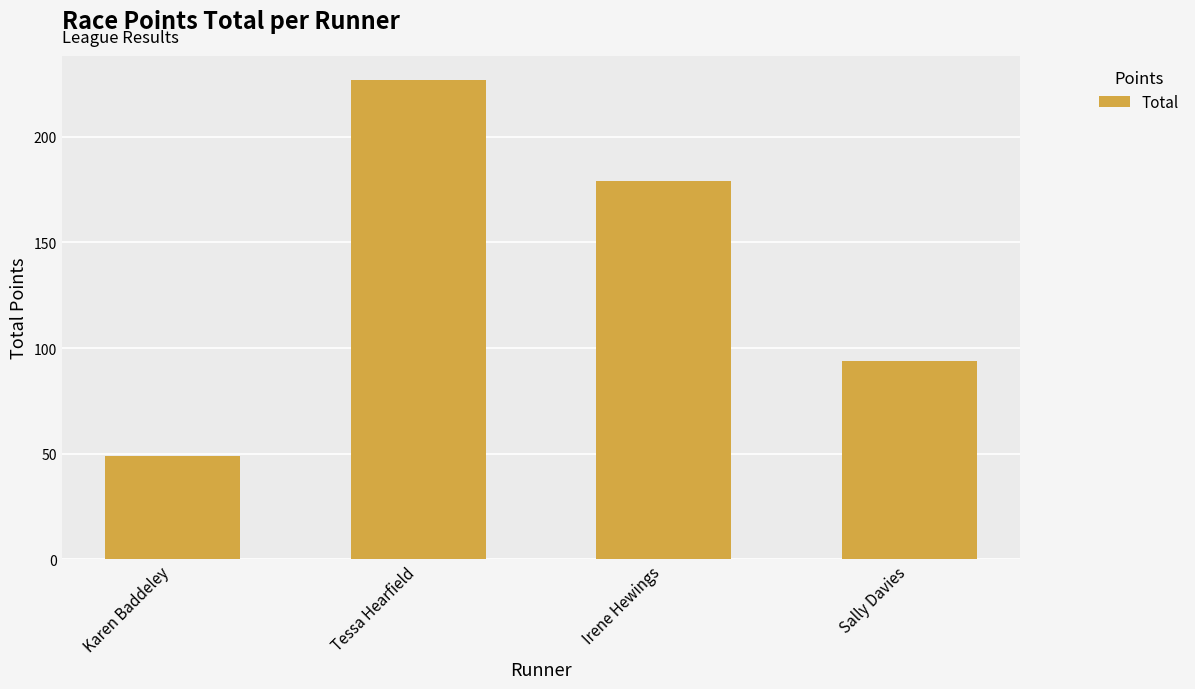

The chart shows a value of 179 at Irene Hewings. True or false?

True